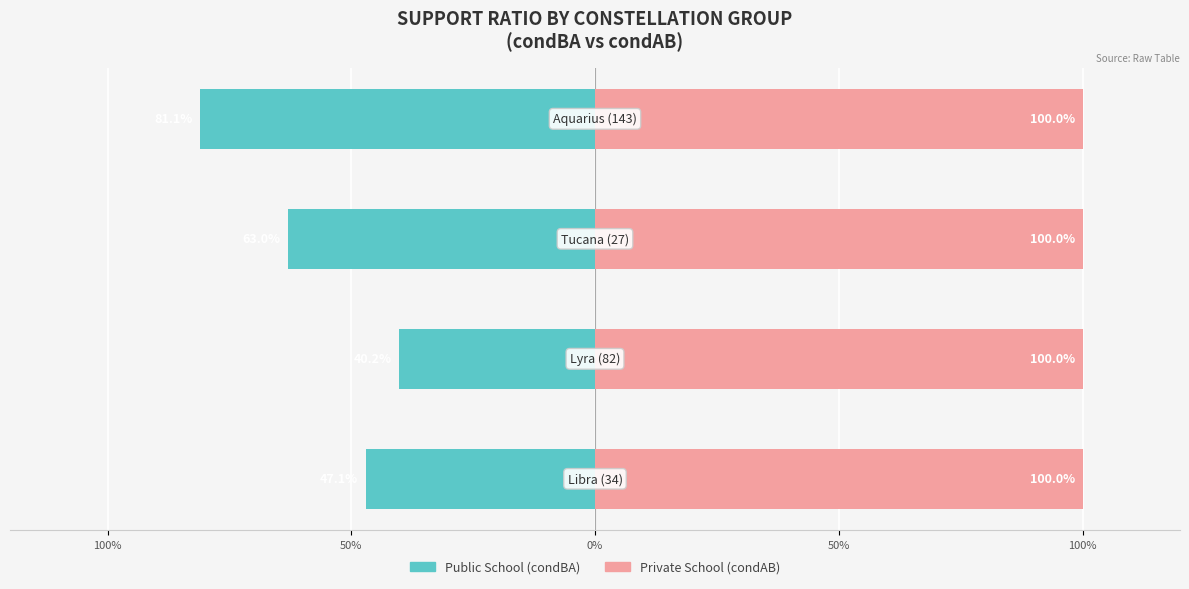

Which series has the largest total across all categories?

Private School (condAB)